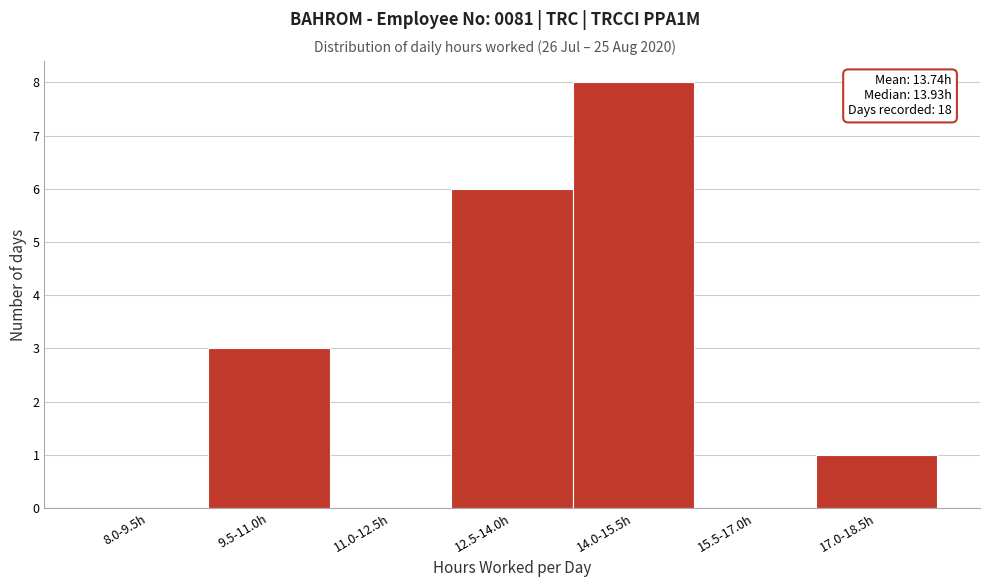

Reading right to left, transcribe all the data shown in this chart.

17.0-18.5h=1	15.5-17.0h=0	14.0-15.5h=8	12.5-14.0h=6	11.0-12.5h=0	9.5-11.0h=3	8.0-9.5h=0